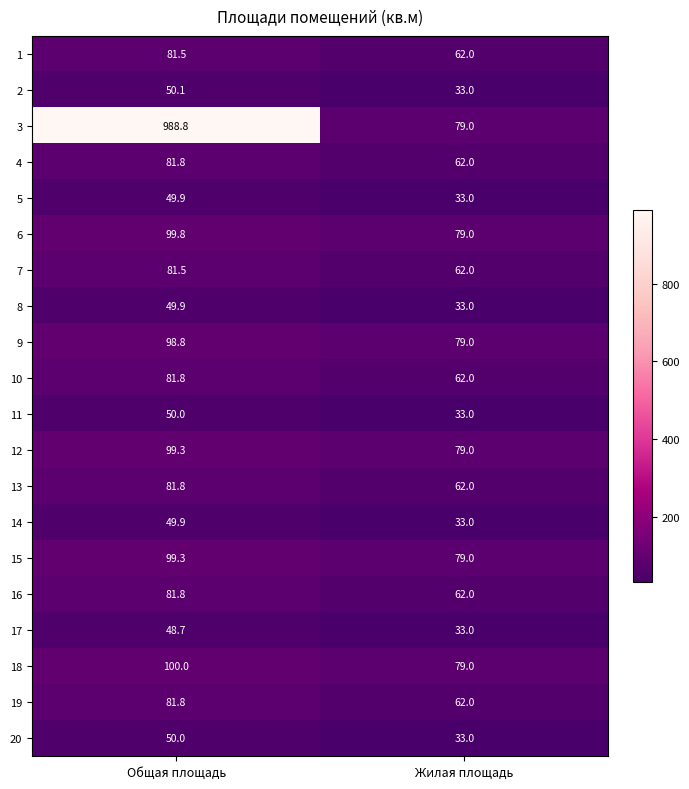

Count the number of data series in this chart.

20